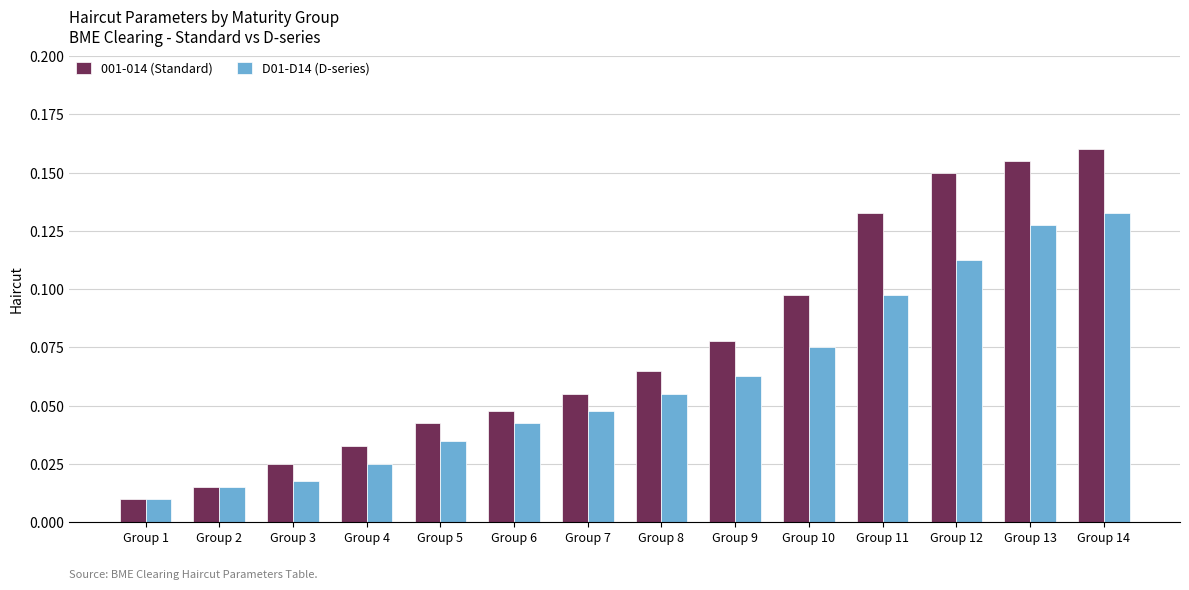

Rank the series by their maximum value, from lowest to highest.

D01-D14 (D-series), 001-014 (Standard)